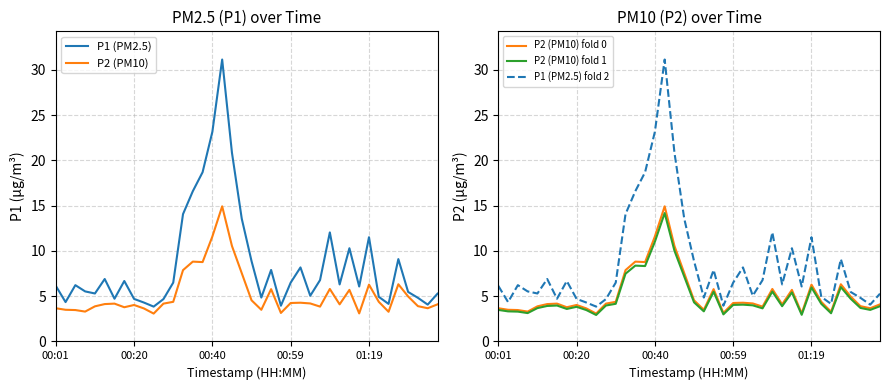

What is the value of the P1 (PM2.5) fold 2 point at the 16th from the left?

18.7